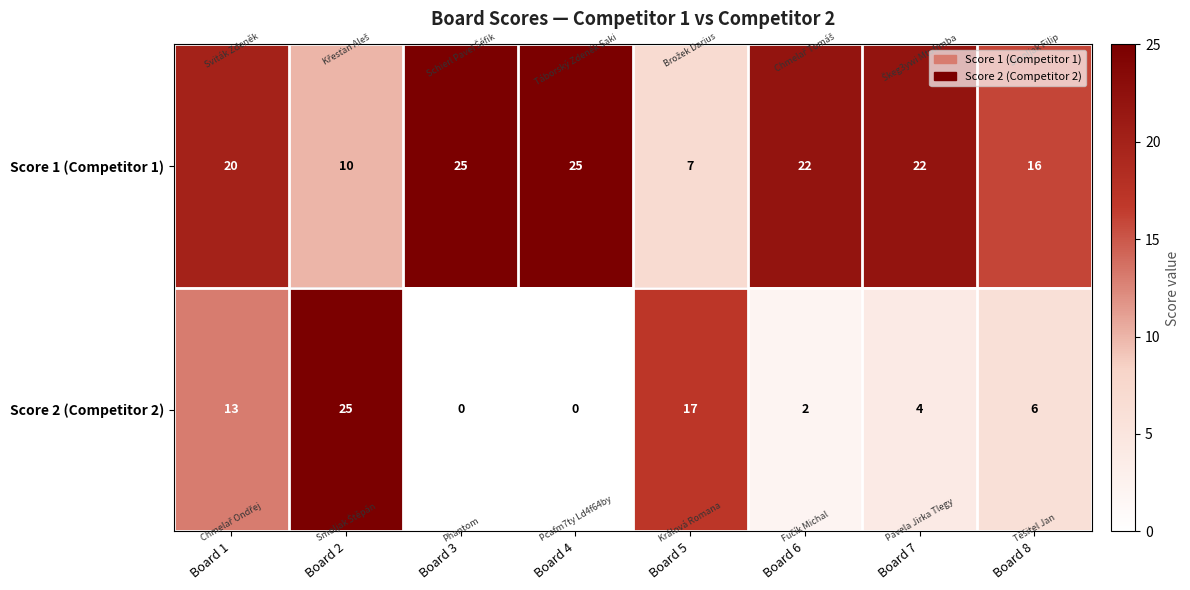

What is the highest value of the Score 2 (Competitor 2) series?

25